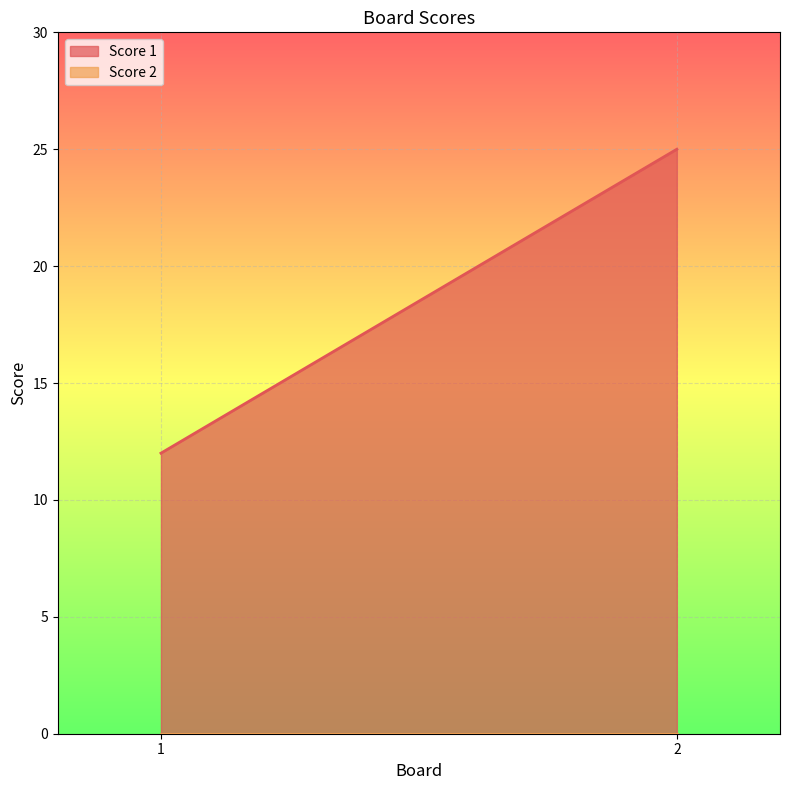

What is the minimum value for Score 1?

12